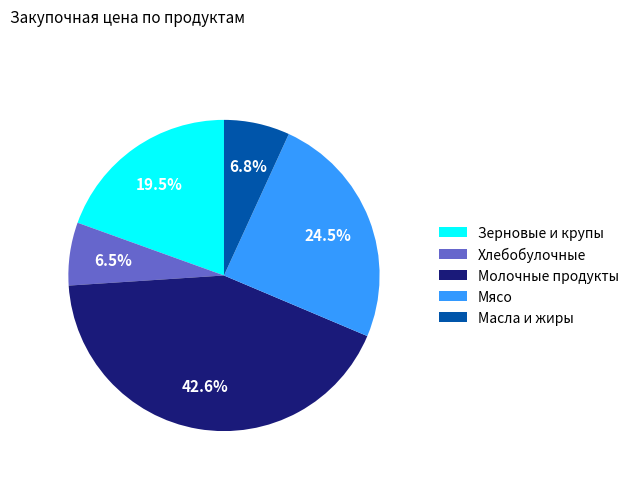

What is the largest slice in the pie chart?

Молочные продукты